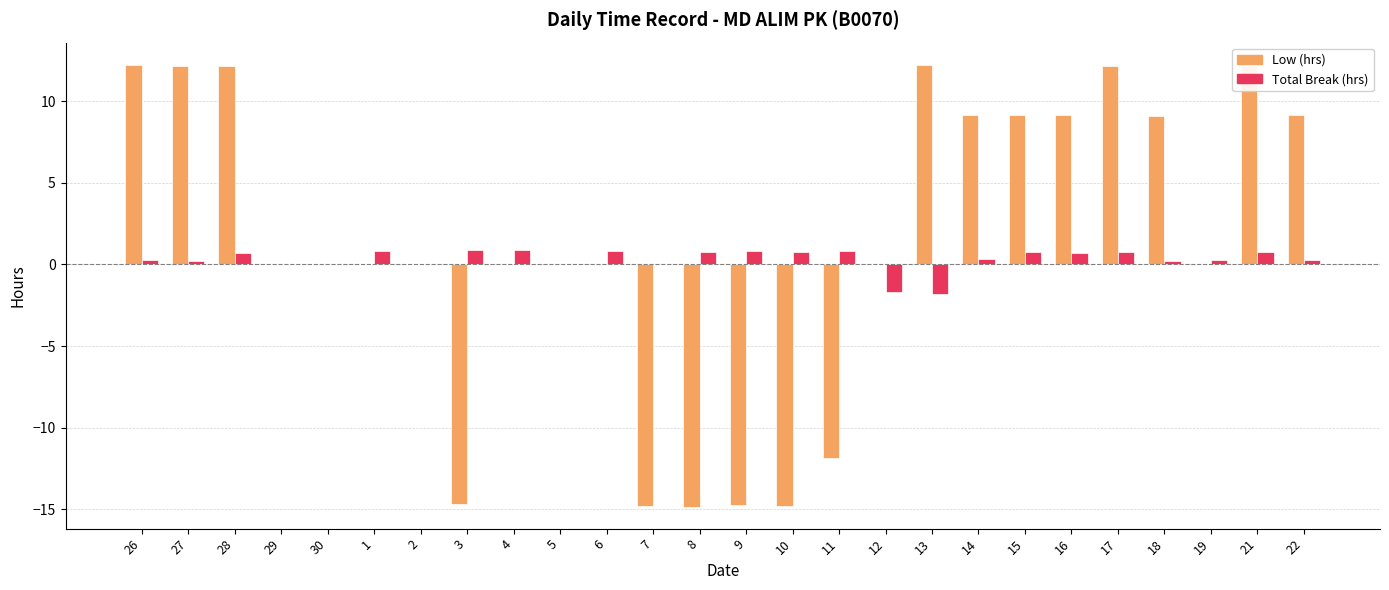

How many data points does each series have?

26